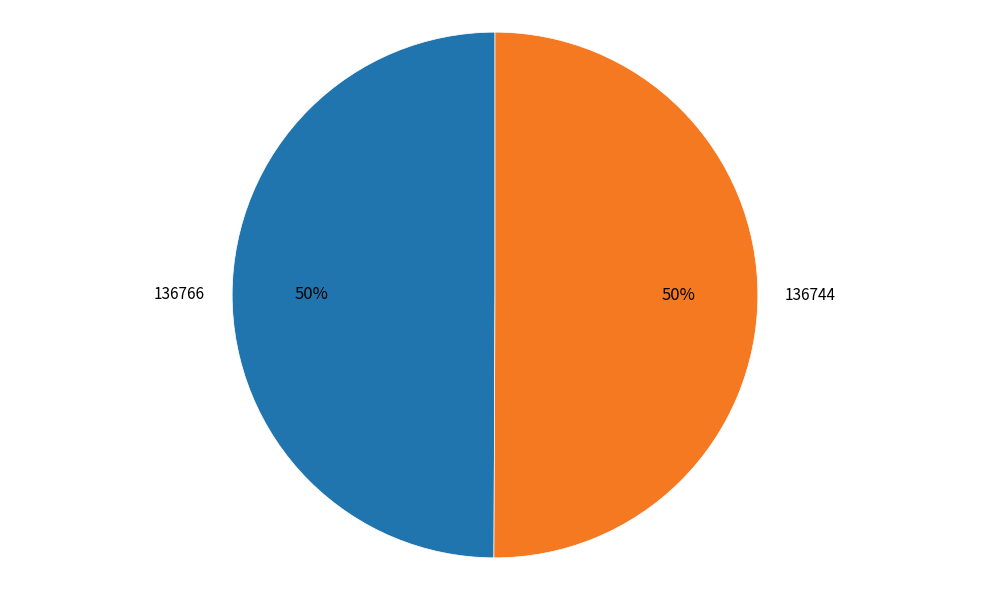

To the nearest percent, what is the average slice percentage?

50%